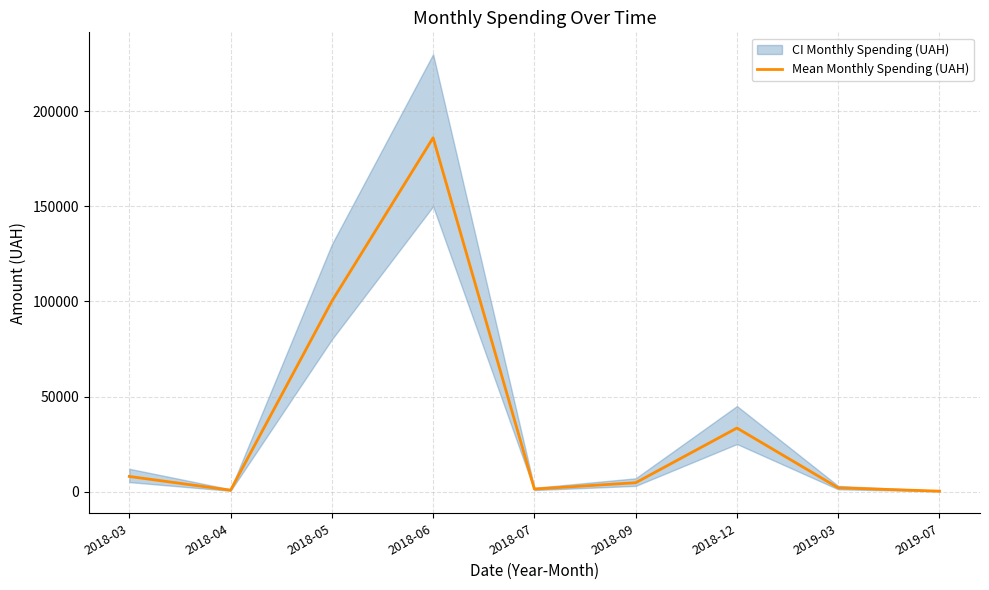

What is the label of the 8th point from the right?

2018-04